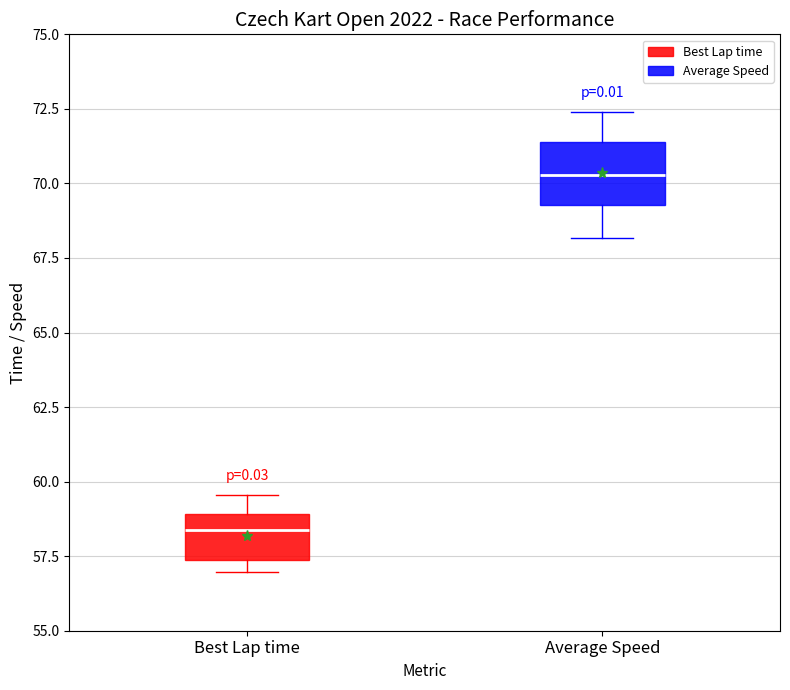

Where does the median line of the box for Best Lap time sit on the y-axis? The values are not printed on the chart, so give them approximately, as read against the axis.

58.5